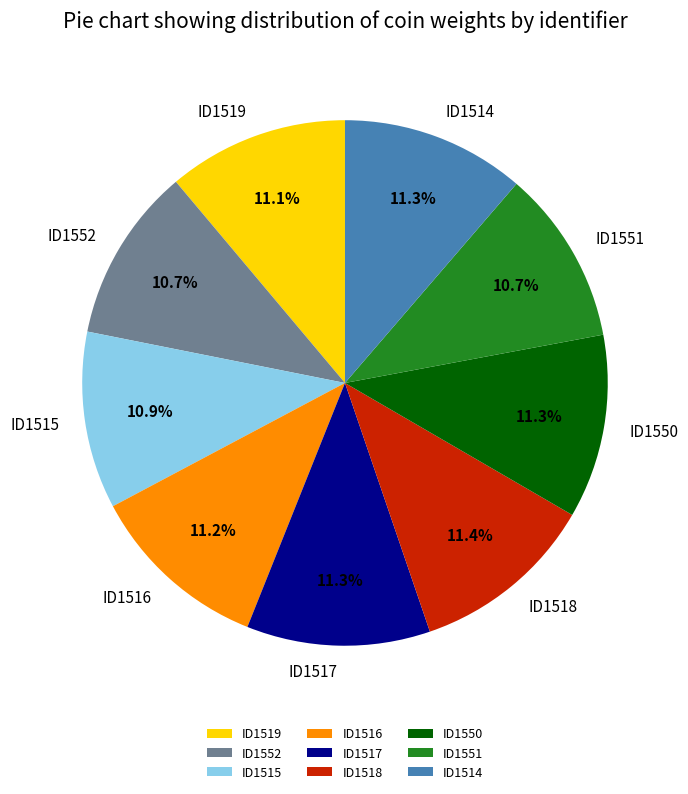

To the nearest percent, what is the difference between the largest and smallest slice percentages?

1%